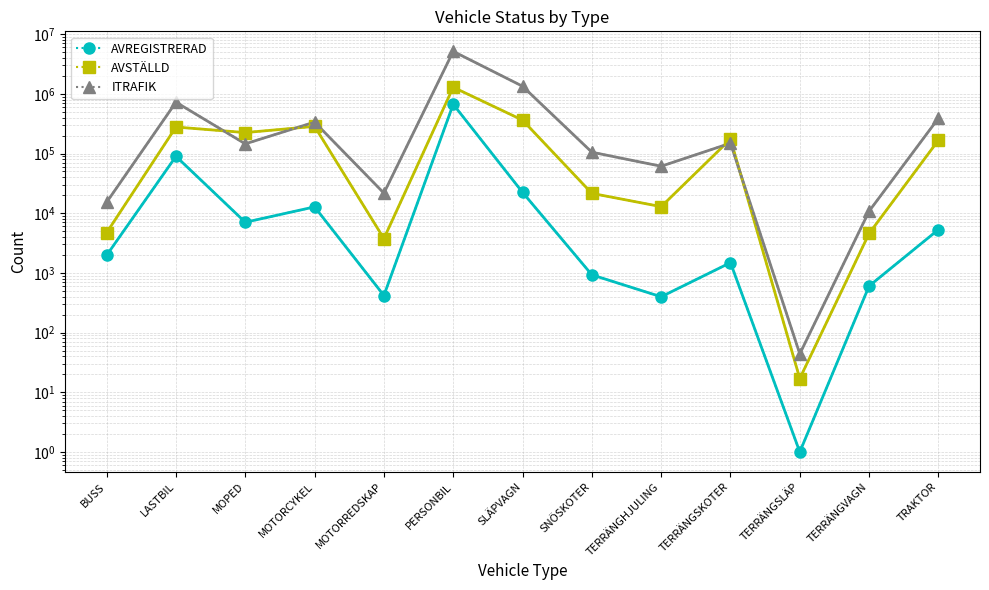

Rank the categories by ITRAFIK value from lowest to highest.

TERRÄNGSLÄP, TERRÄNGVAGN, BUSS, MOTORREDSKAP, TERRÄNGHJULING, SNÖSKOTER, MOPED, TERRÄNGSKOTER, MOTORCYKEL, TRAKTOR, LASTBIL, SLÄPVAGN, PERSONBIL